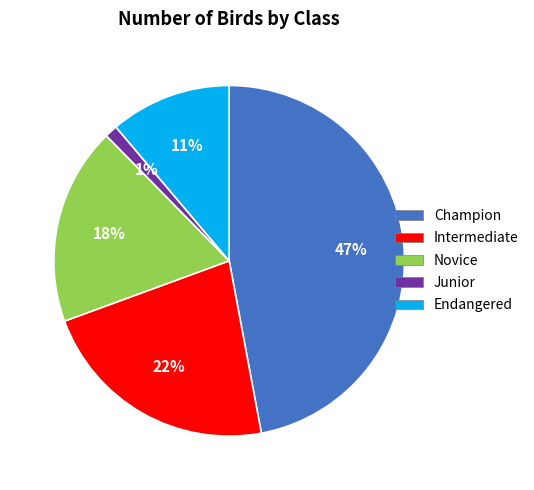

Does any single category account for the majority?

No